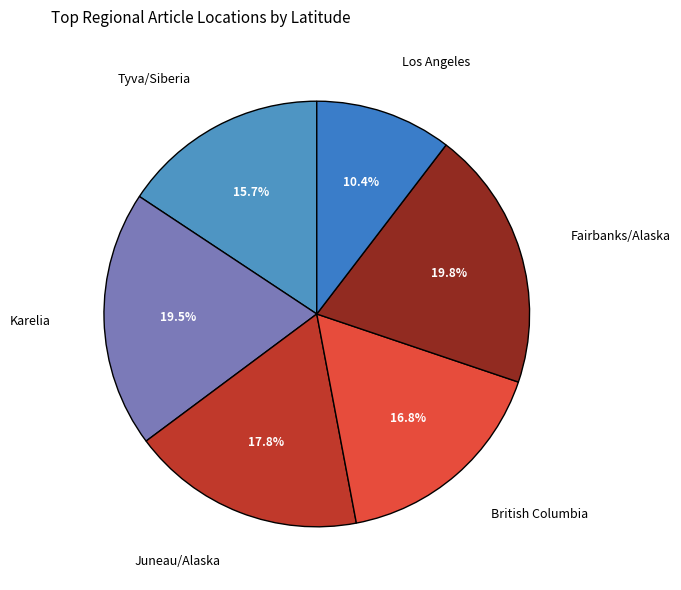

True or false: Karelia accounts for 31% of the total.

False